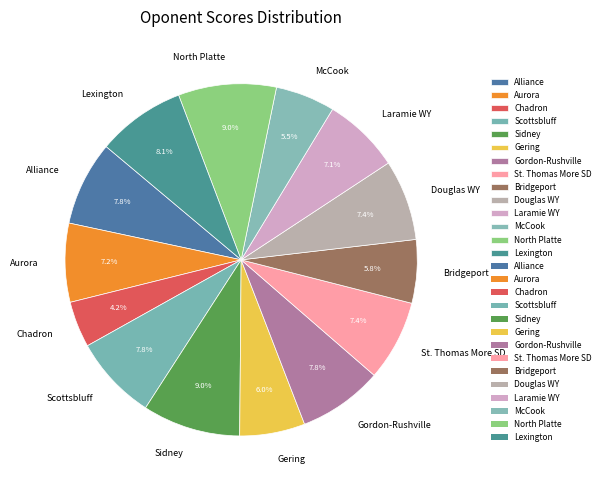

To the nearest percent, what is the difference between the Aurora and McCook slice percentages?

2%